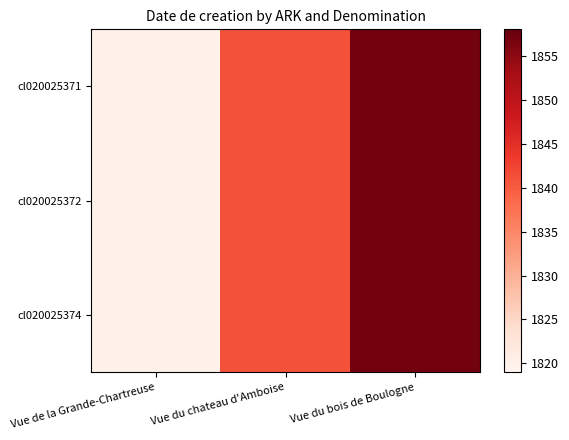

Rank the series by their maximum value, from highest to lowest.

cl020025371, cl020025372, cl020025374